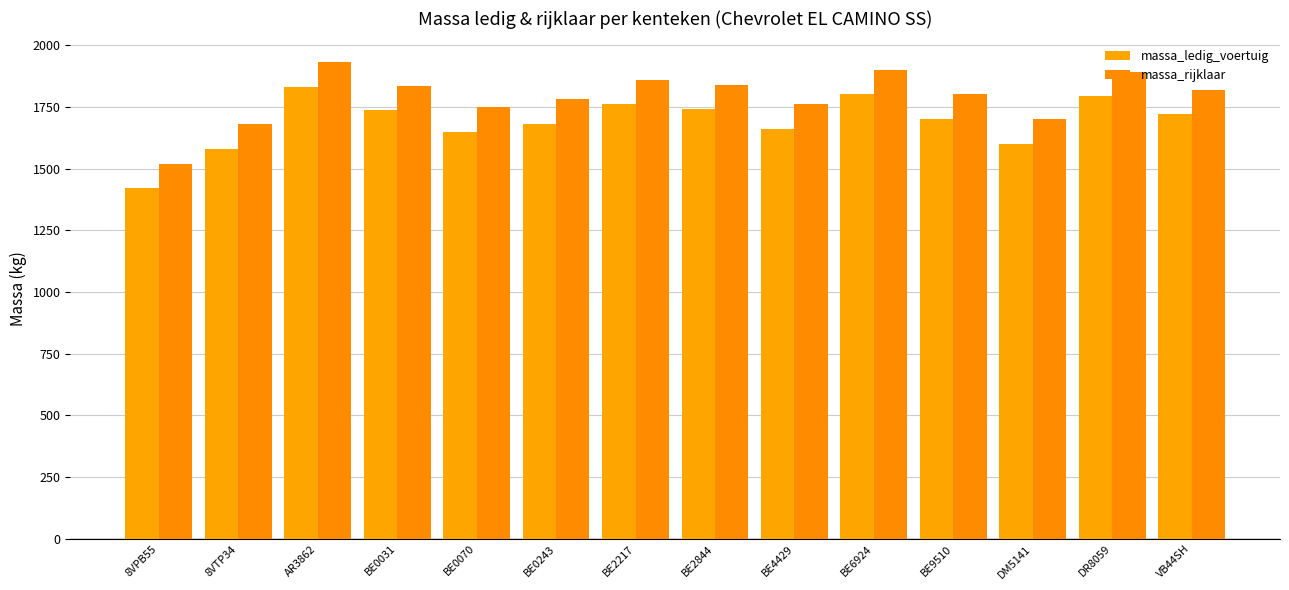

Rank the categories by massa_rijklaar value from lowest to highest.

8VPB55, 8VTP34, DM5141, BE0070, BE4429, BE0243, BE9510, VB44SH, BE0031, BE2844, BE2217, DR8059, BE6924, AR3862